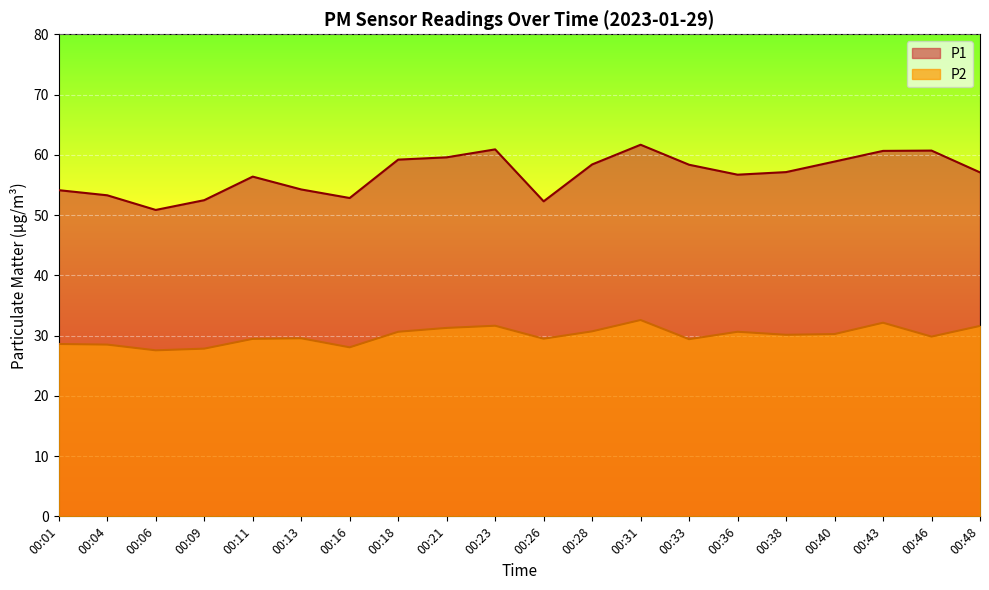

Reading left to right, list all the values displayed in this chart.

P1: 54.1	53.3	50.9	52.5	56.4	54.2	52.8	59.2	59.6	60.9	52.3	58.4	61.7	58.4	56.7	57.1	58.9	60.6	60.7	57.1
P2: 28.6	28.5	27.6	27.8	29.4	29.6	28.1	30.6	31.3	31.6	29.5	30.7	32.6	29.4	30.6	30.1	30.2	32.1	29.8	31.6